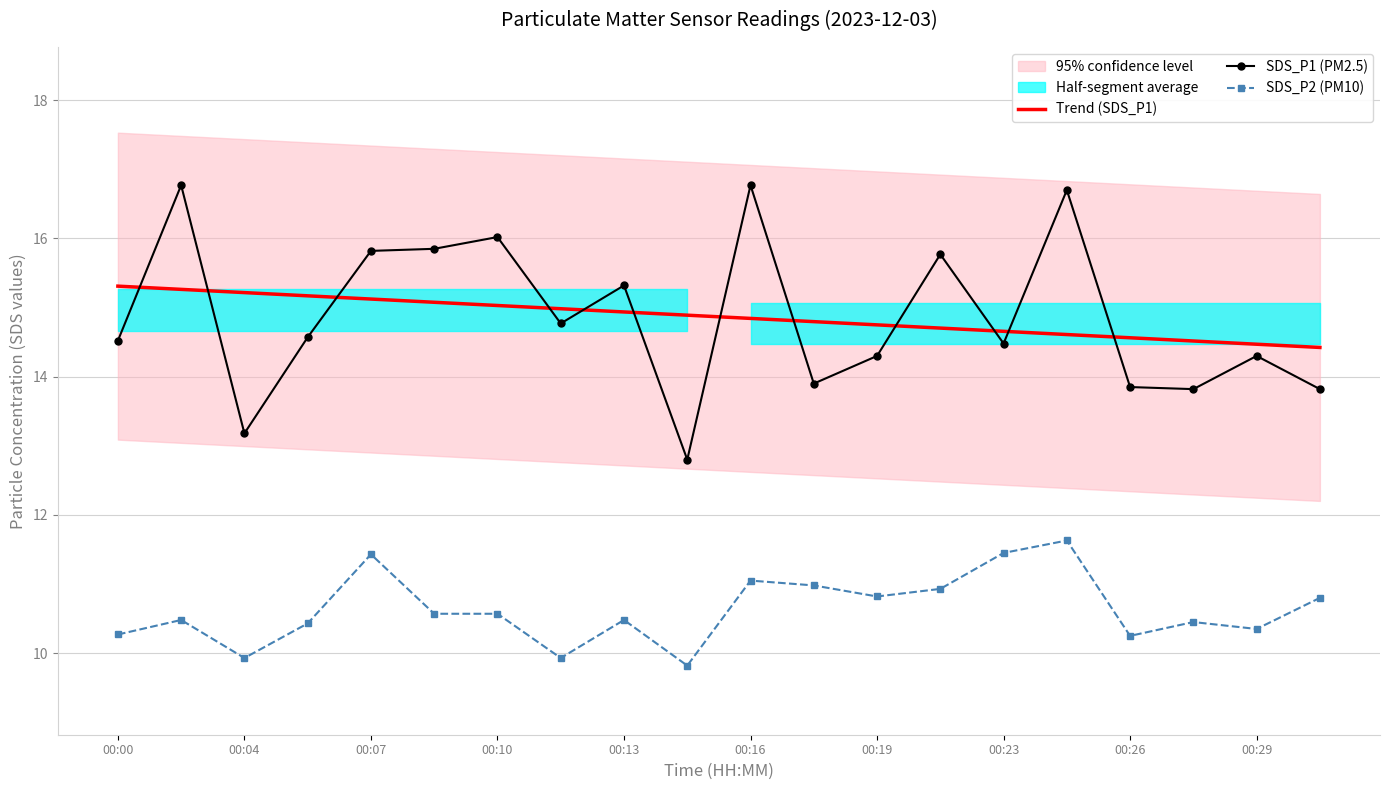

The Trend (SDS_P1) series shows 15.3 at 00:00. True or false?

True